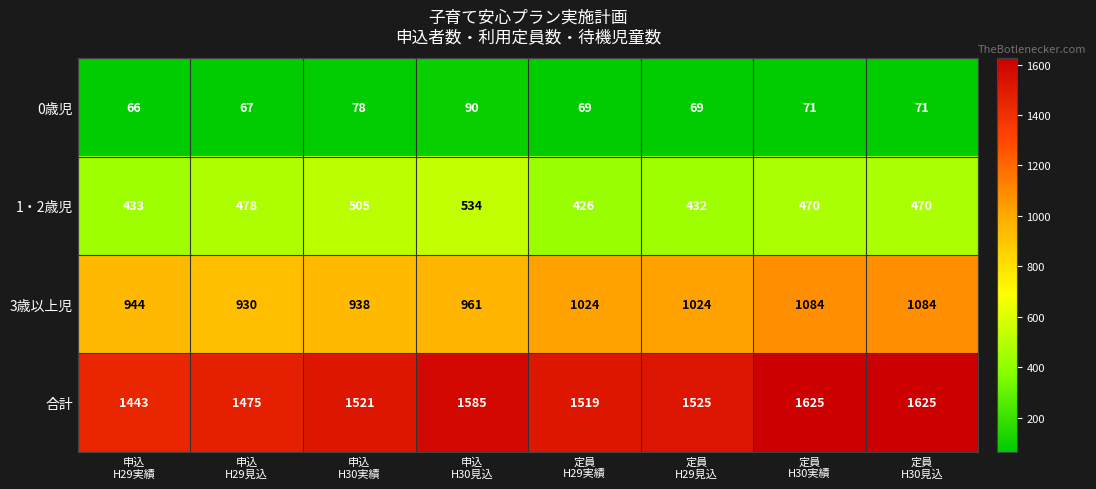

Which series has the largest total across all categories?

合計